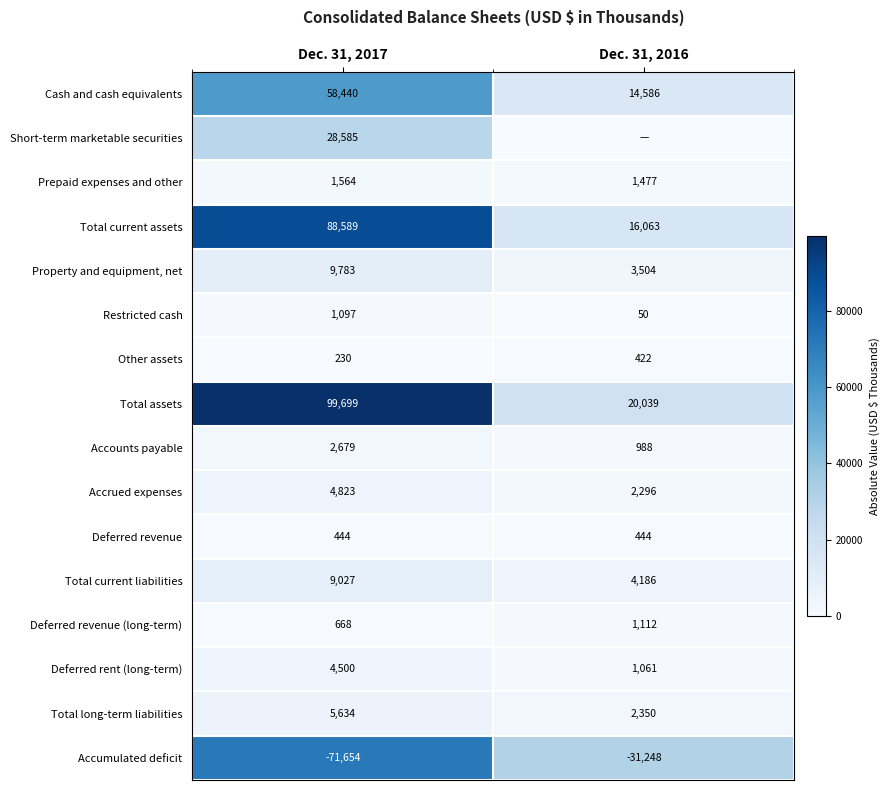

Which category has the lowest value across all series?

Dec. 31, 2016